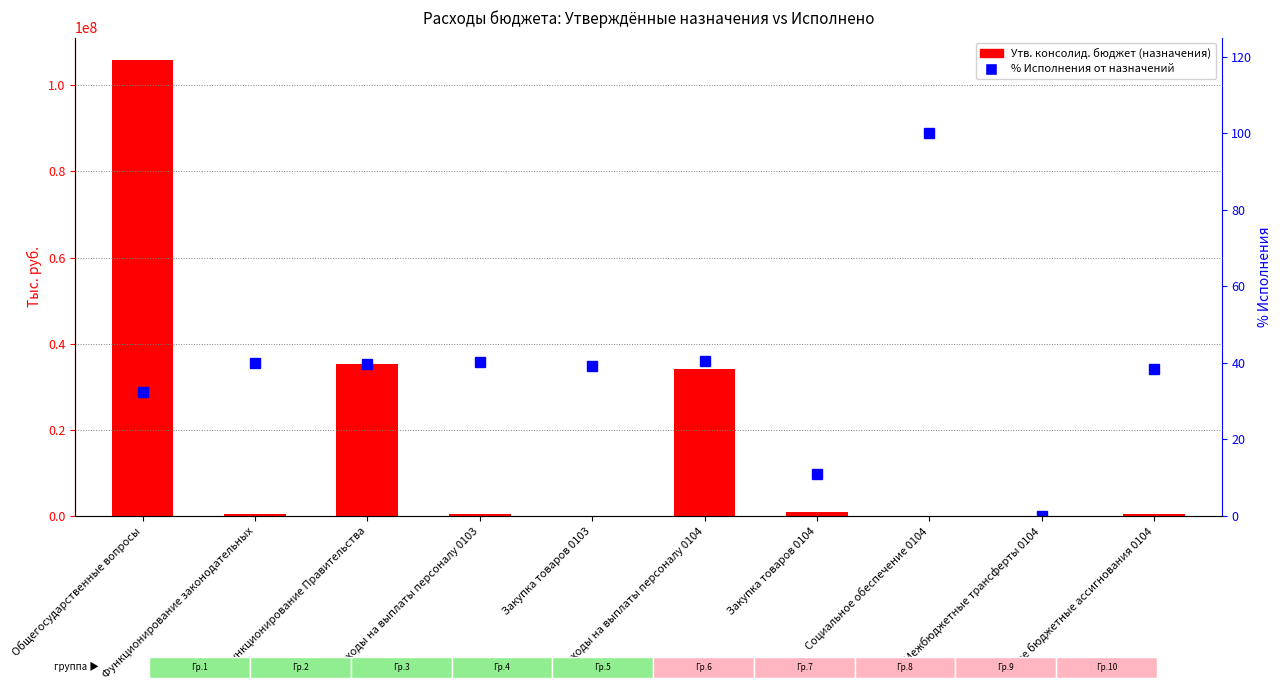

What is the label of the 1st bar from the left?

Общегосударственные вопросы